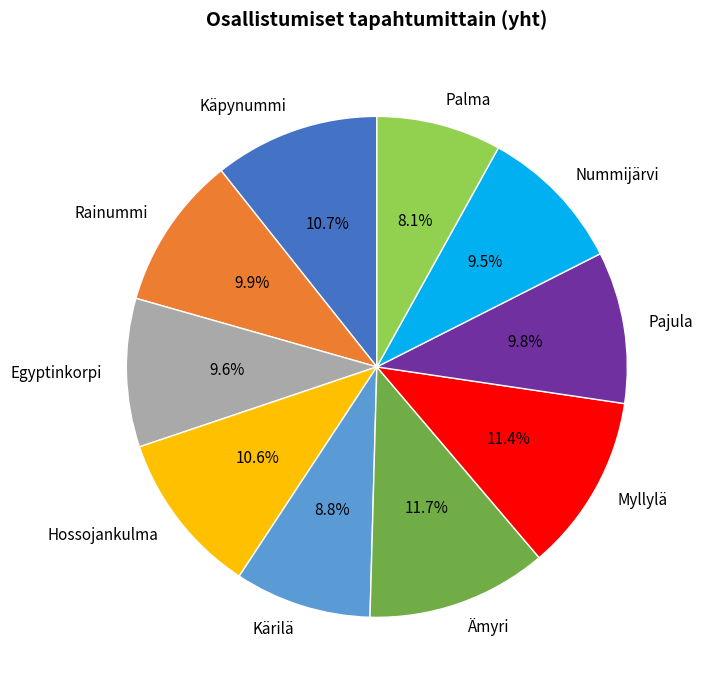

Does Kärilä account for over 50% of the chart?

No